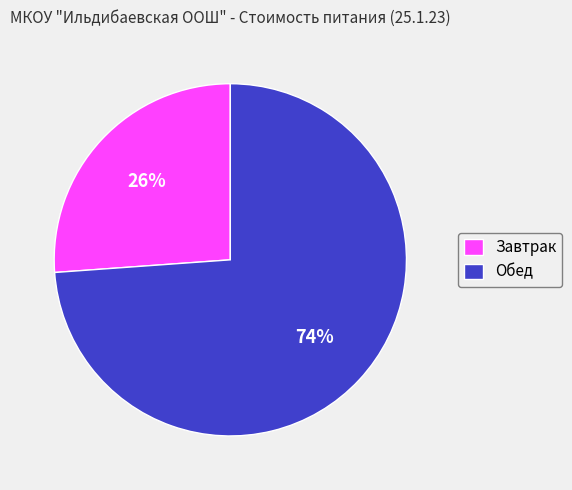

True or false: Завтрак accounts for 26% of the total.

True